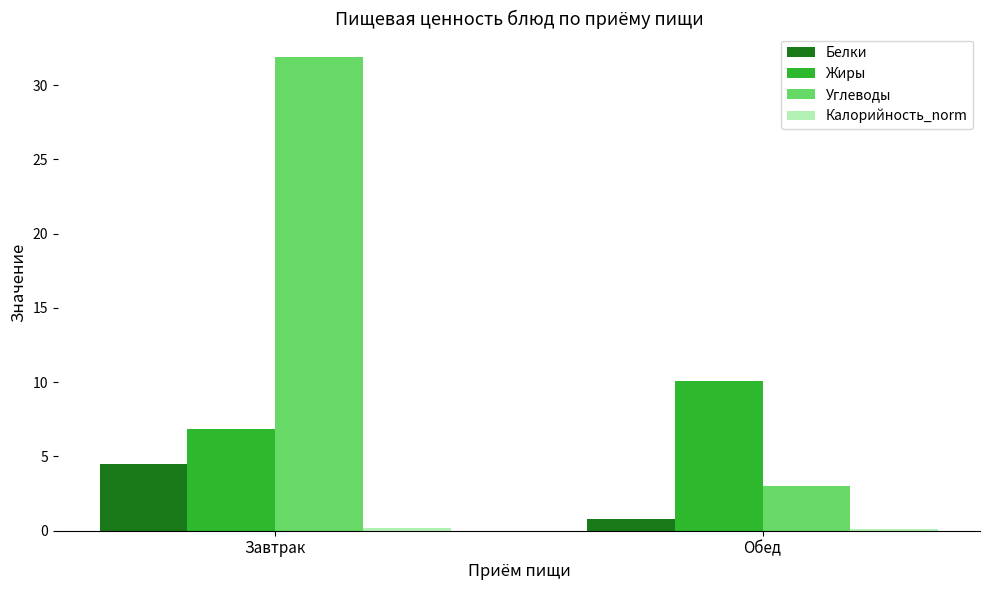

What is the difference between the Углеводы values at Завтрак and Обед?

28.9